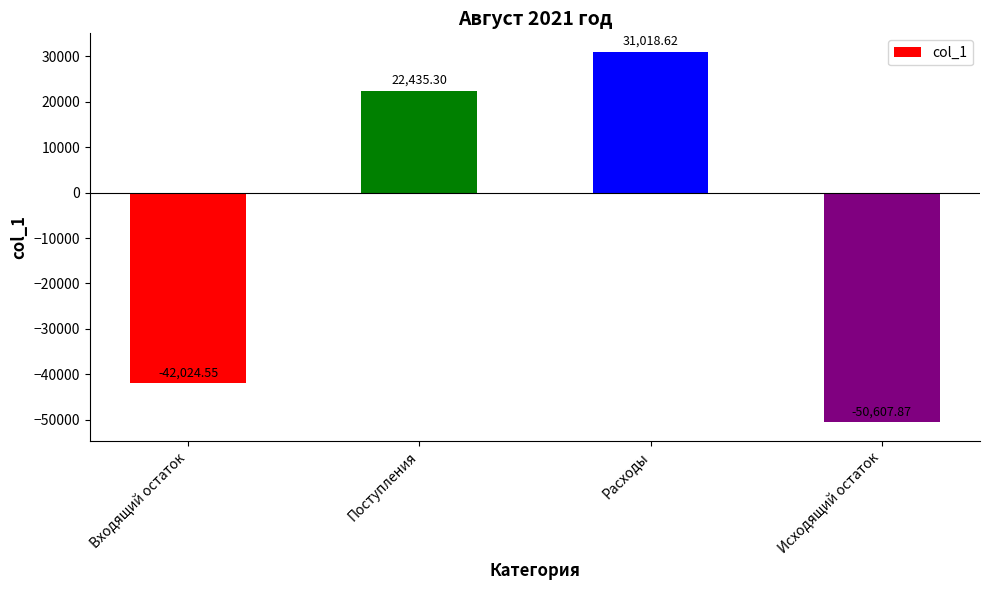

Rank the categories by value from highest to lowest.

Расходы, Поступления, Входящий остаток, Исходящий остаток